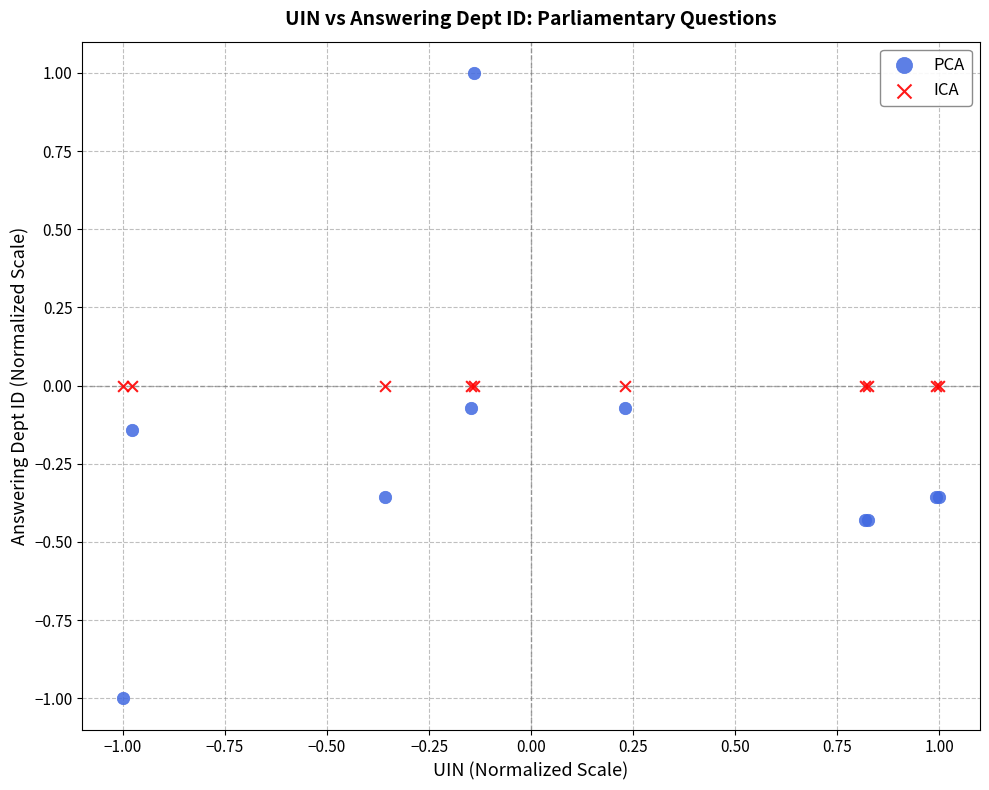

Which series reaches the maximum Y coordinate?

PCA